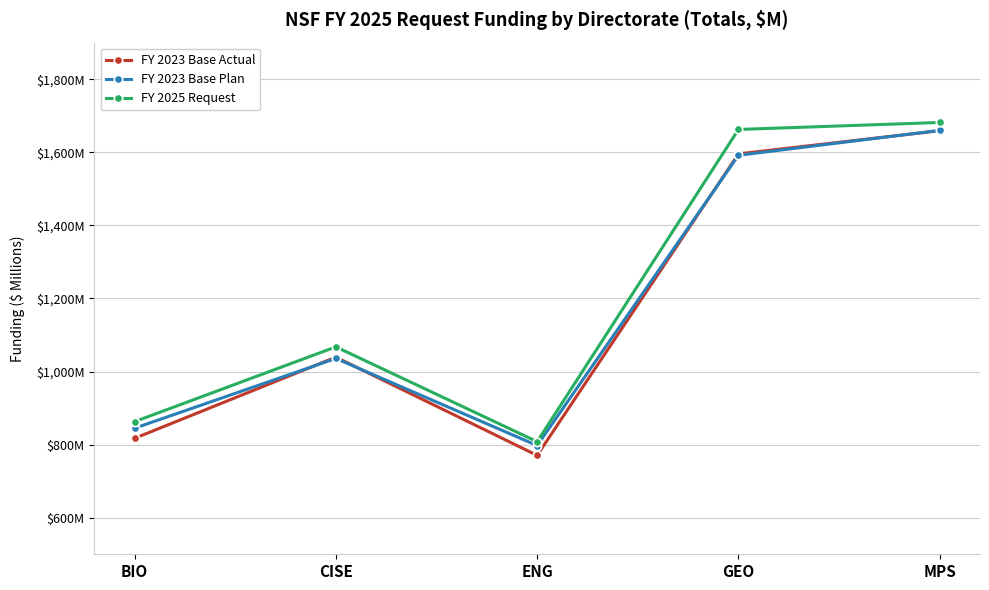

What are all the series names shown in the legend?

FY 2023 Base Actual, FY 2023 Base Plan, FY 2025 Request